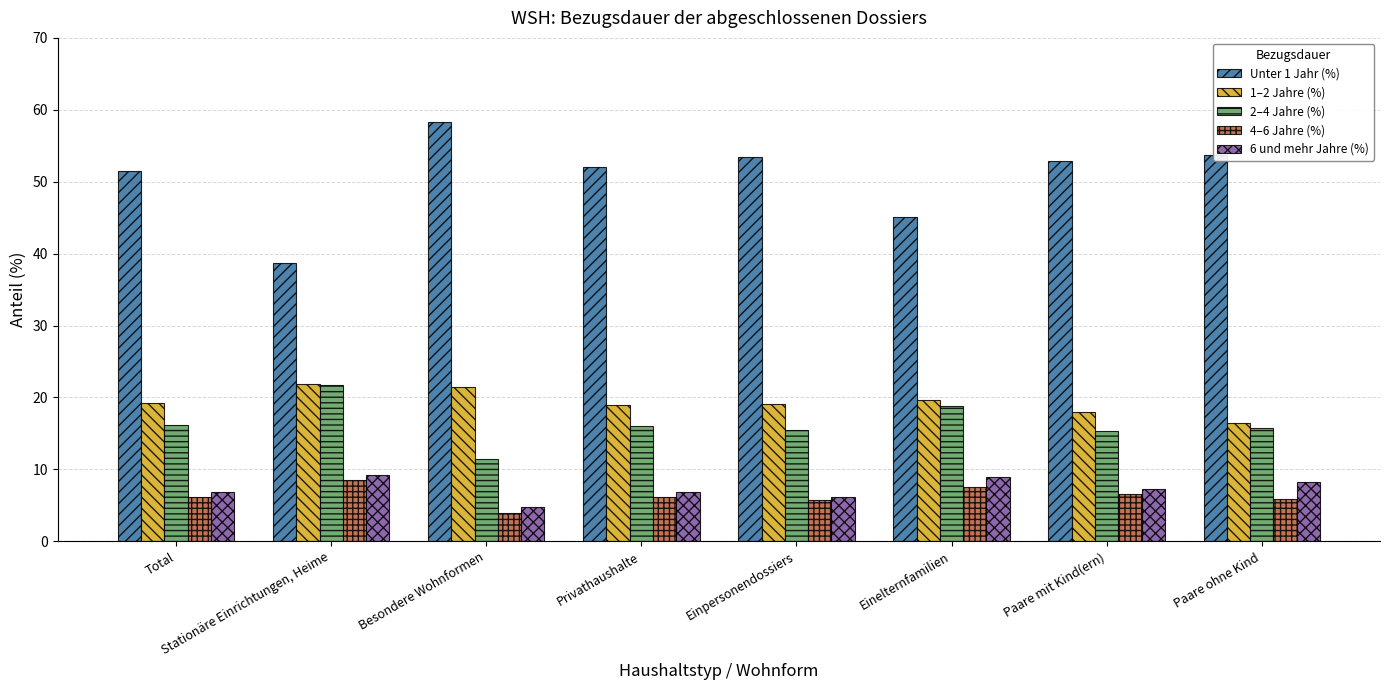

The value of 2–4 Jahre (%) at Einpersonendossiers is 5.6. True or false?

False